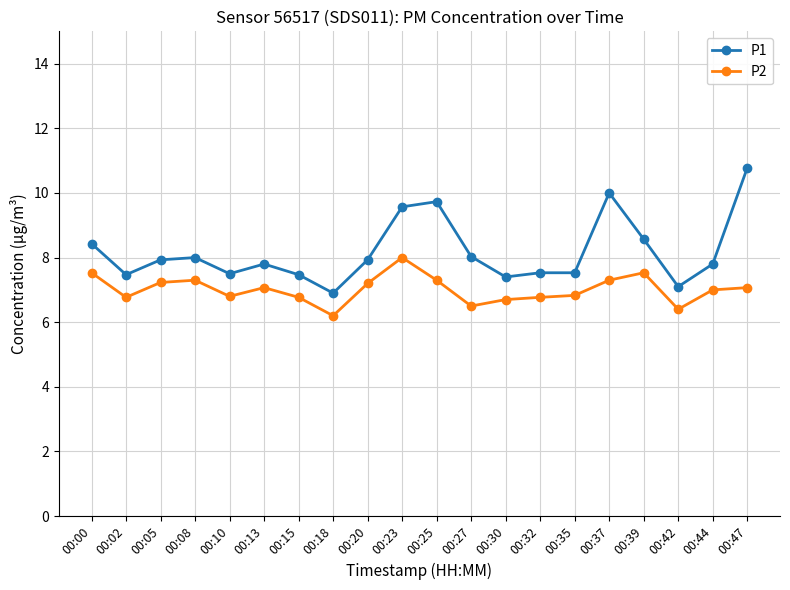

Where does the P1 series first go above 7?

00:00